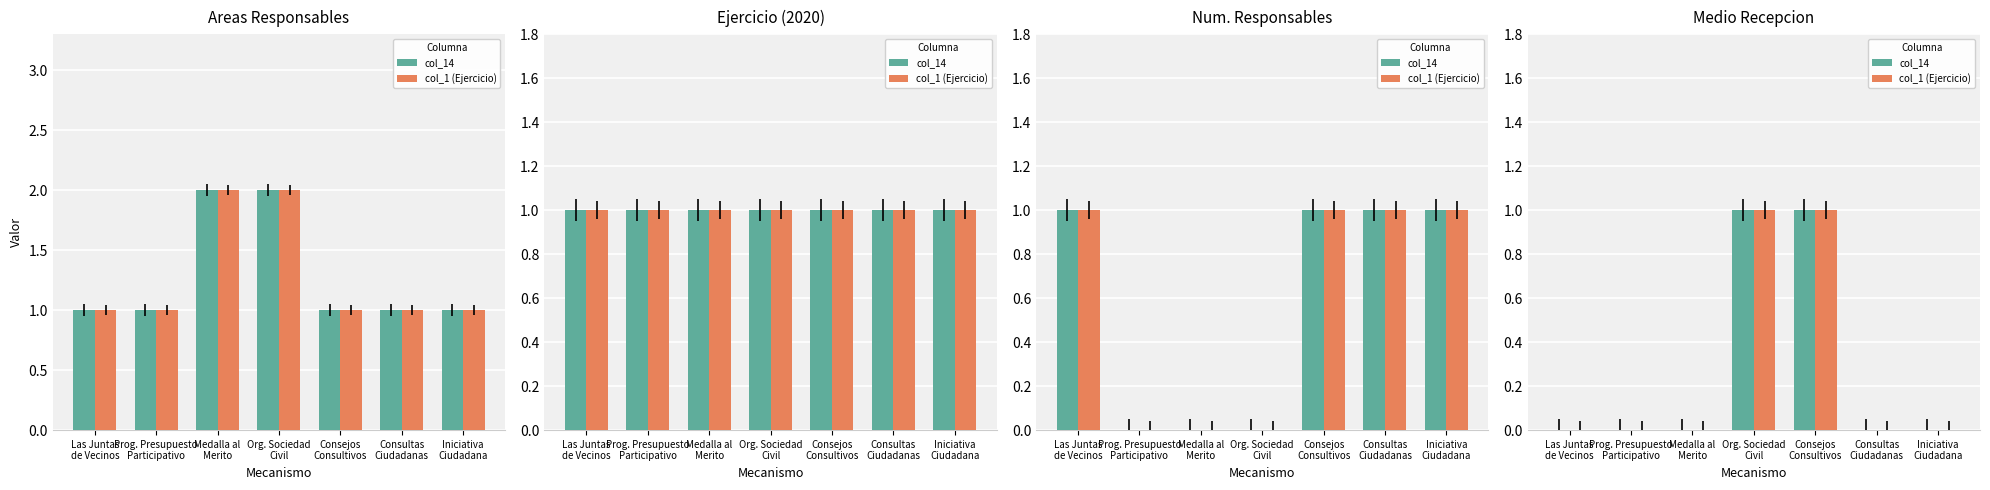

Rank the series at Las Juntas
de Vecinos from highest to lowest value.

col_14, col_1 (Ejercicio)